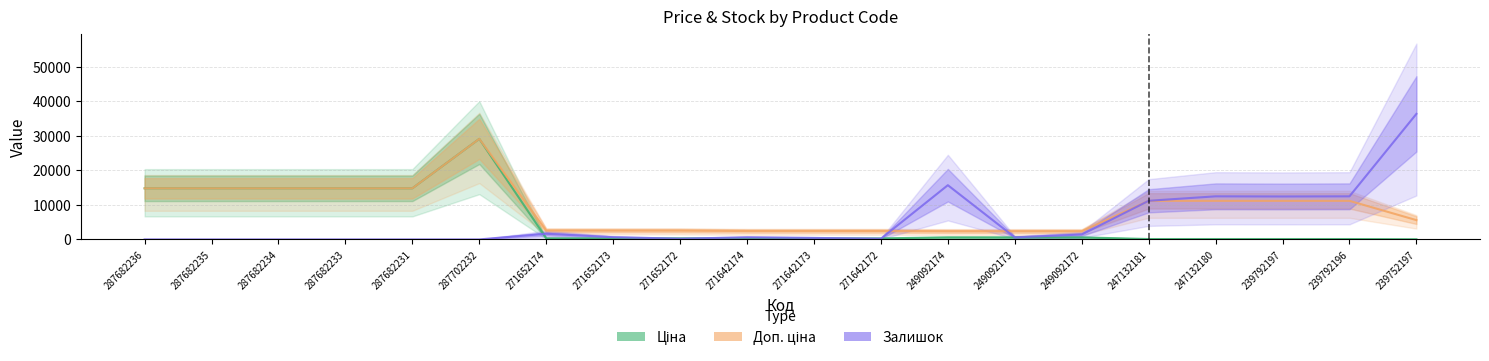

True or false: Залишок has more than 0 interior local peaks.

True